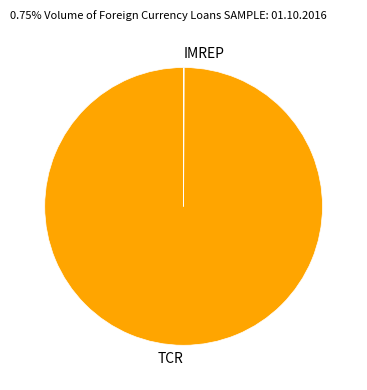

Which slice is the largest?

TCR